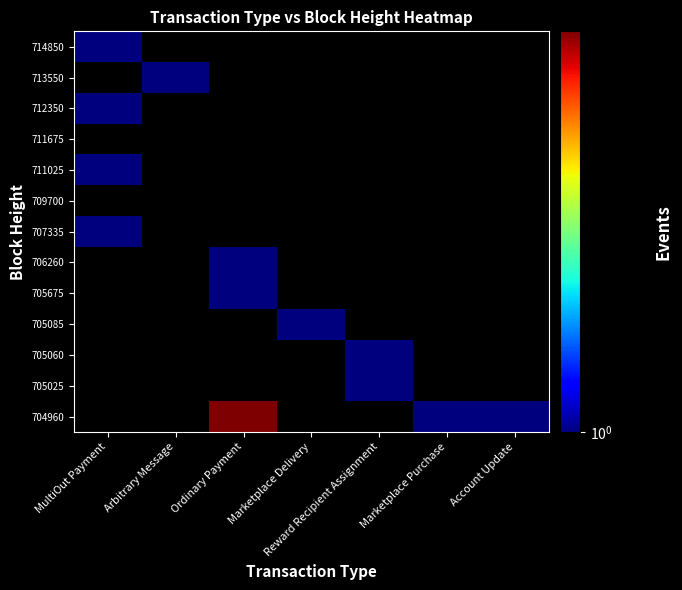

Rank the series at Reward Recipient Assignment from lowest to highest value.

704960, 705025, 705060, 705085, 705675, 706260, 707335, 709700, 711025, 711675, 712350, 713550, 714850